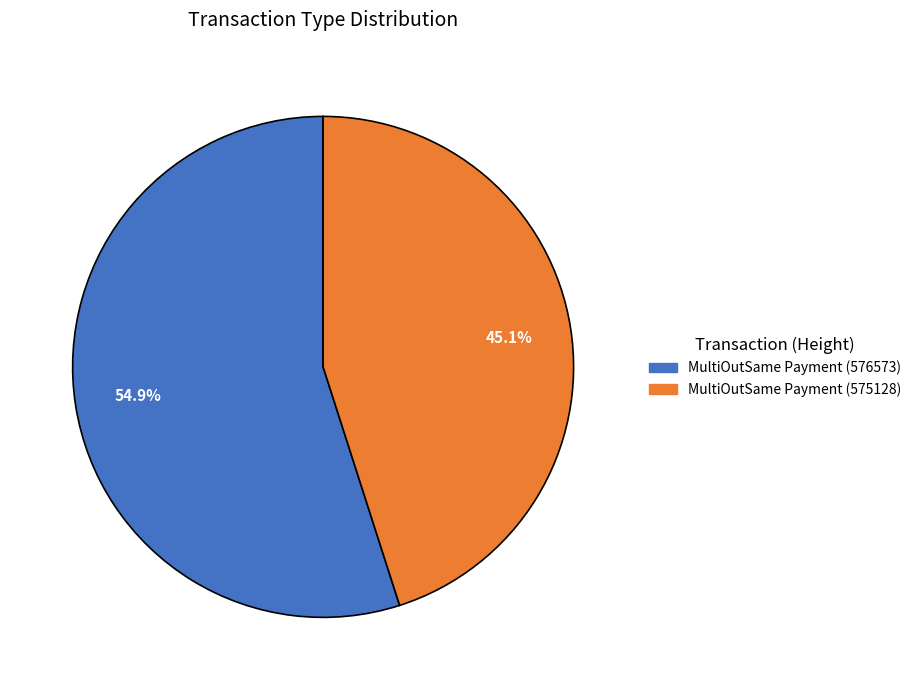

How many segments does this pie chart have?

2